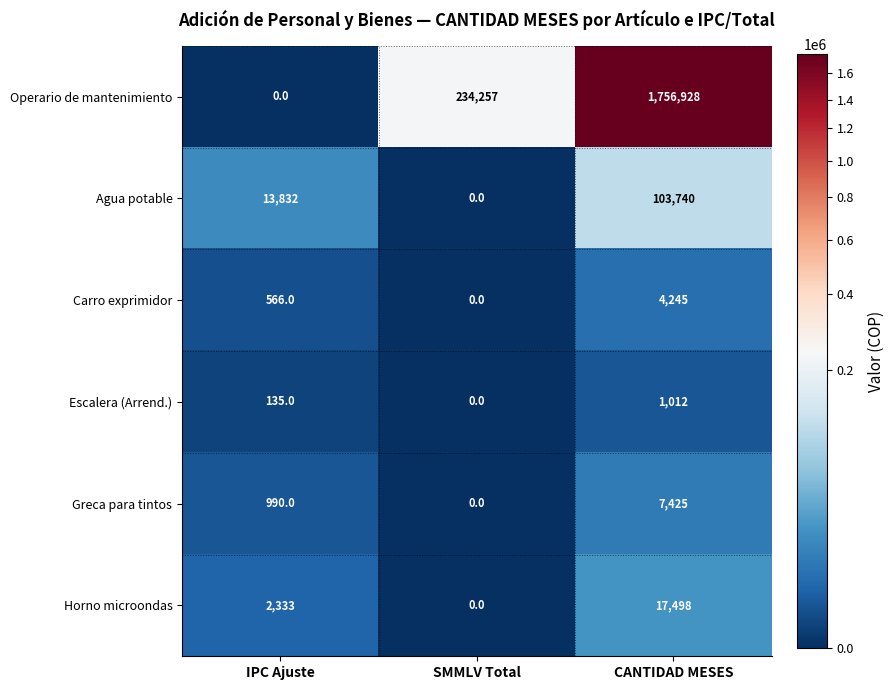

What is the spread (max minus min) of values at IPC Ajuste?

13832